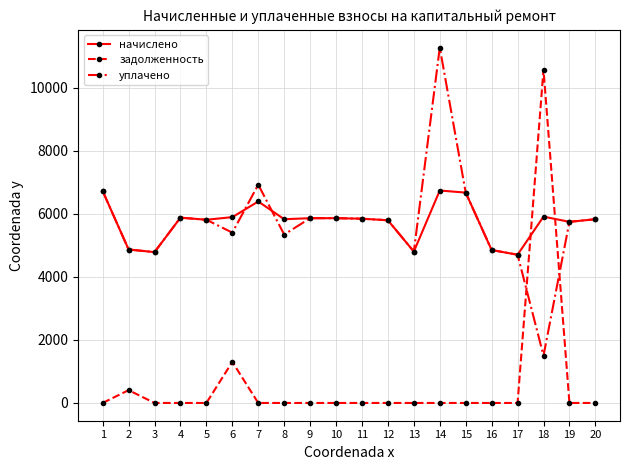

What is the total value across all series at 11?

11691.4